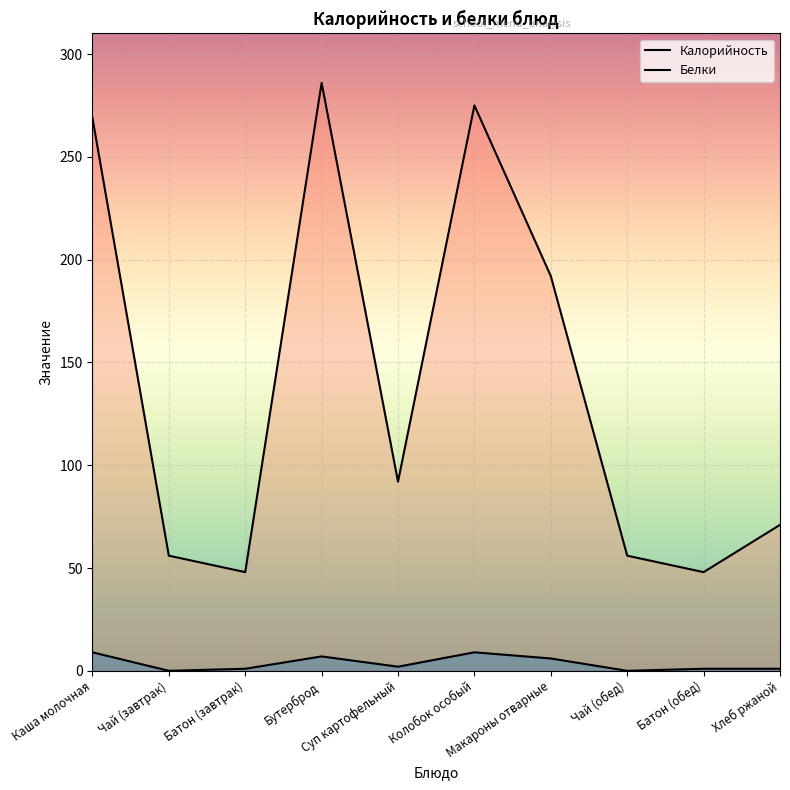

How many positive values does the Белки series have?

8